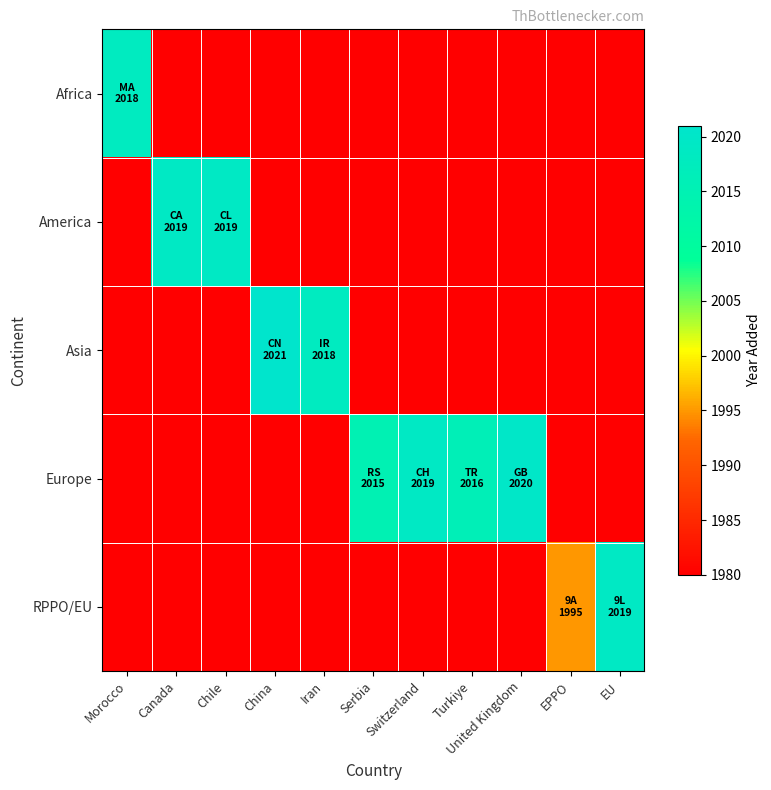

What is the difference between the highest and lowest values at Turkiye?

36